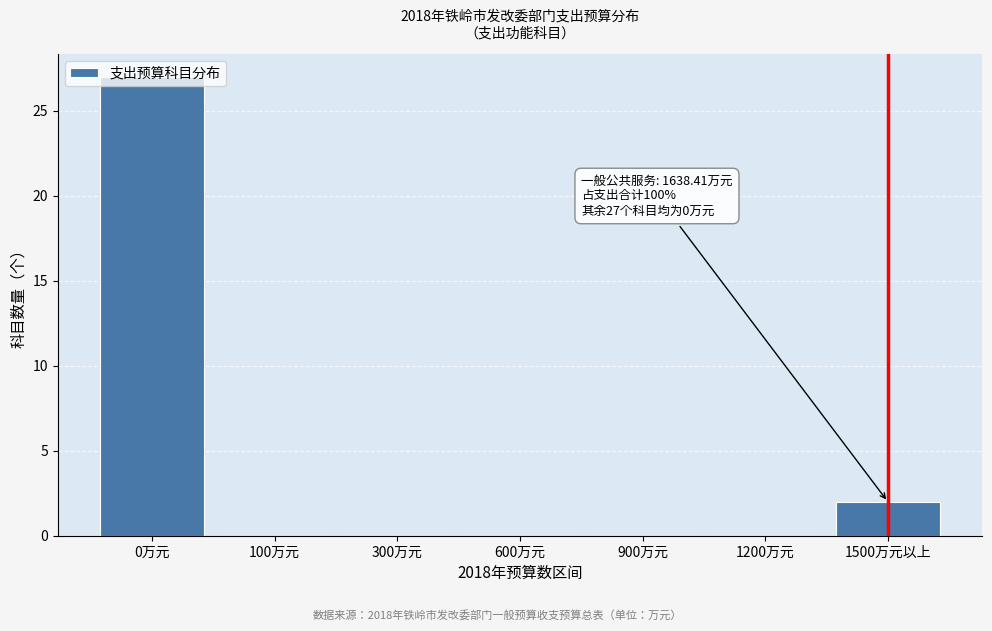

What is the greatest value displayed?

27